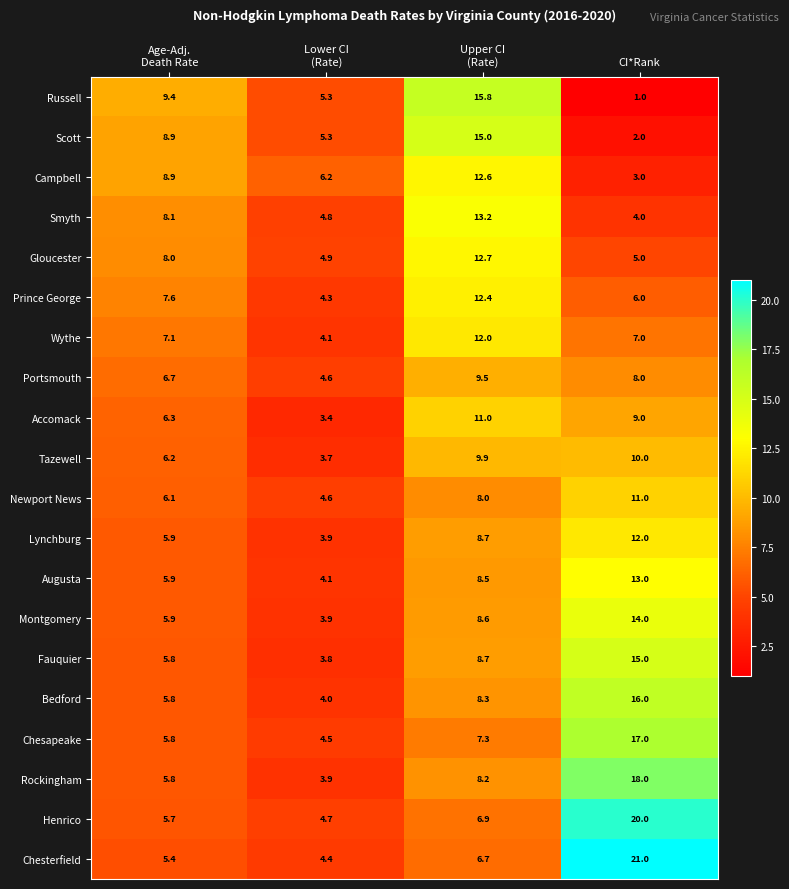

Read the Henrico value at CI*Rank.

20.0